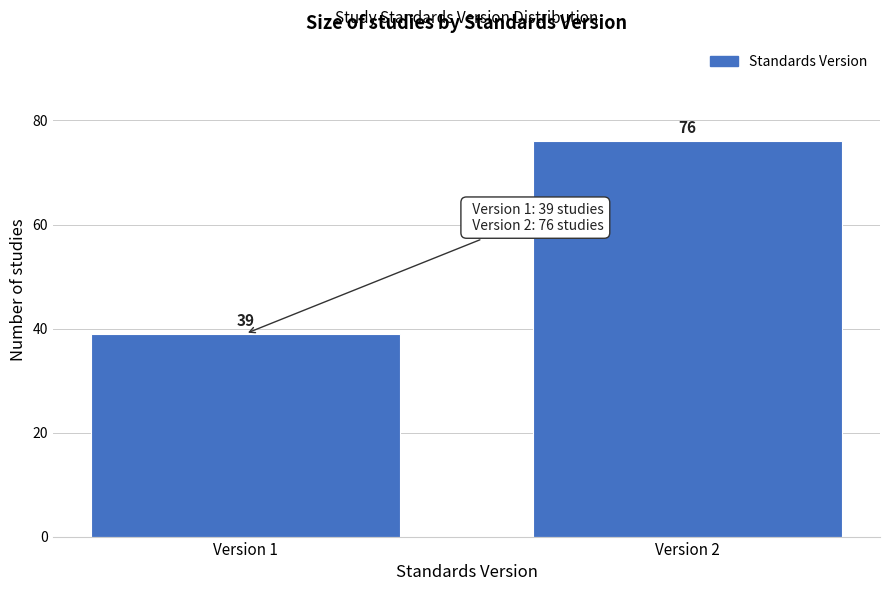

Reading right to left, extract all data points from this chart.

Version 2=76	Version 1=39